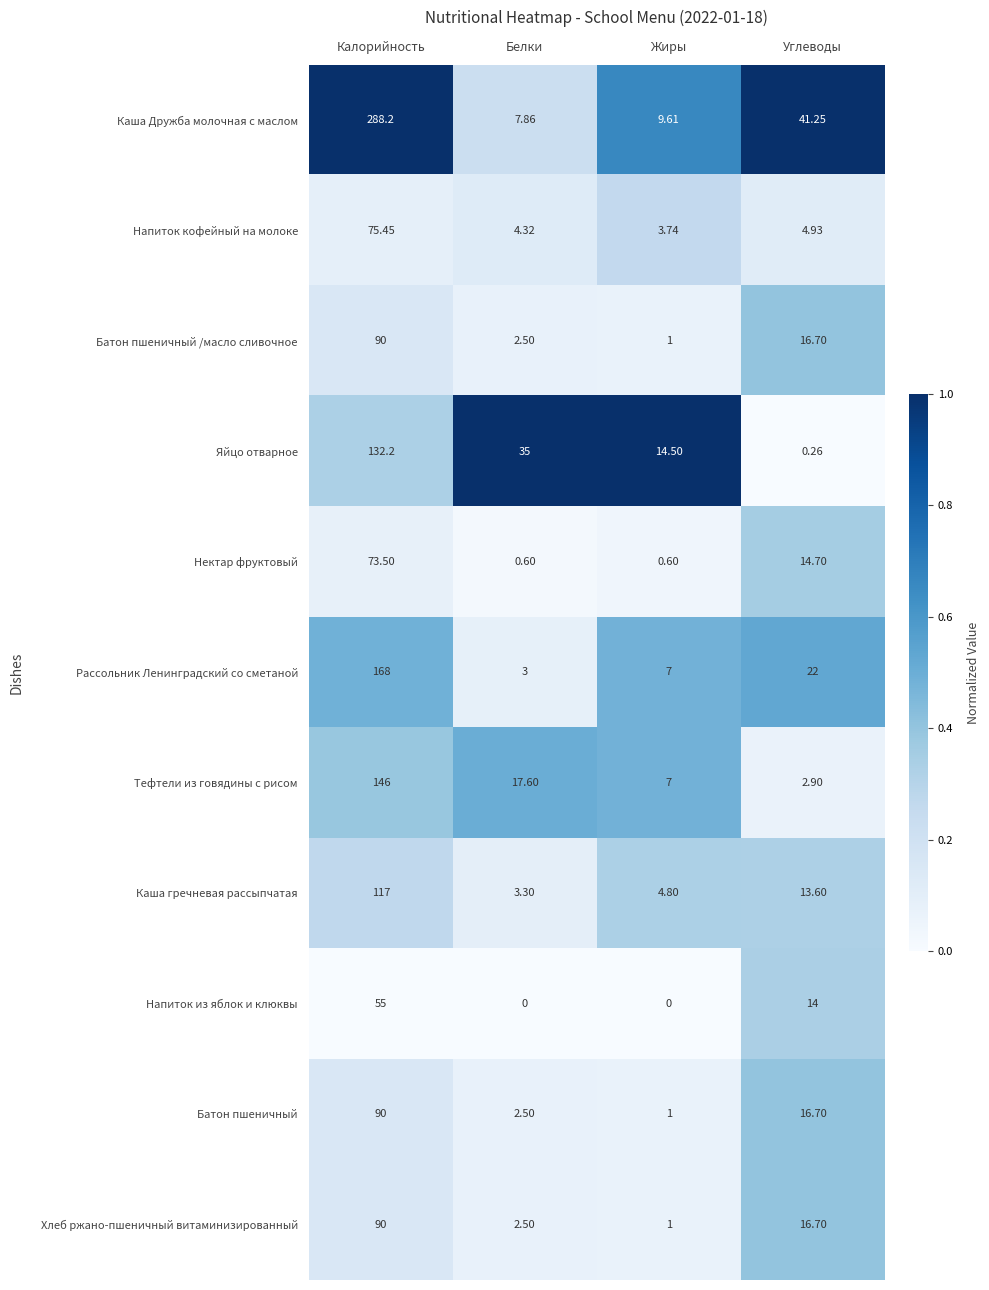

What is the difference between the highest and lowest values at Углеводы?

41.0